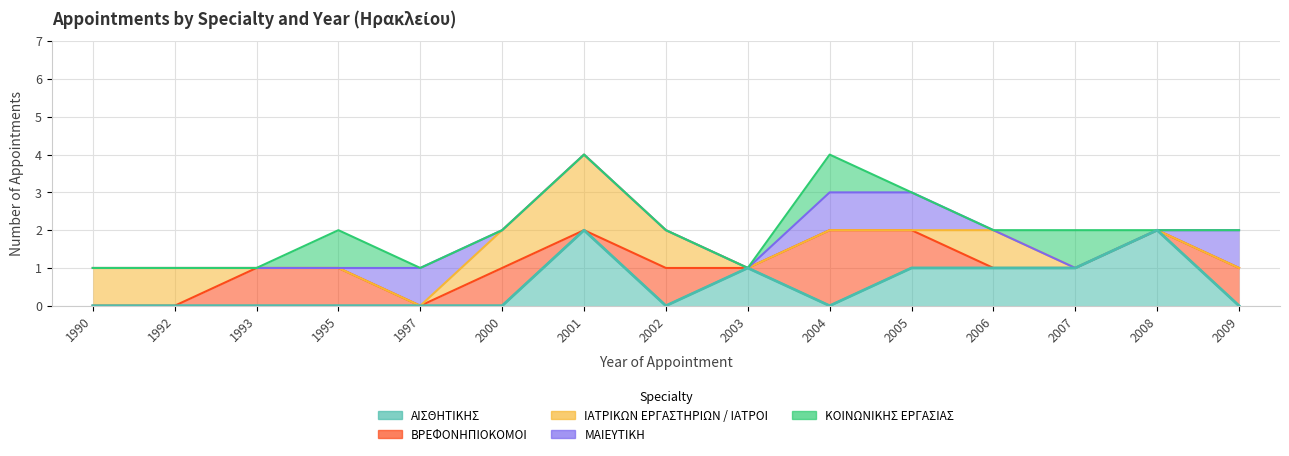

Is it true that ΒΡΕΦΟΝΗΠΙΟΚΟΜΟΙ equals 2 at 2002?

False